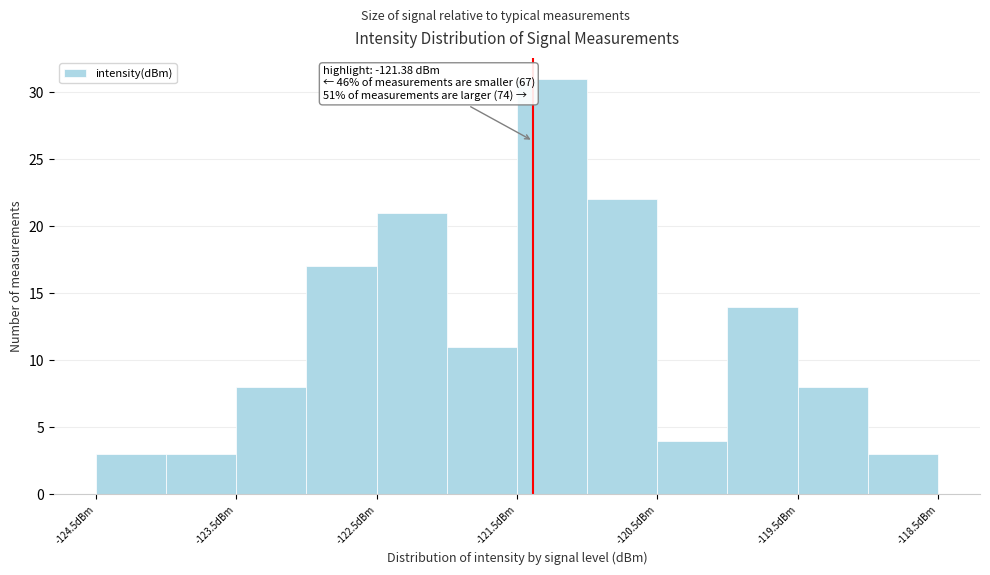

Over which range of the x-axis is the bar tallest?

-121.5 to -121.0